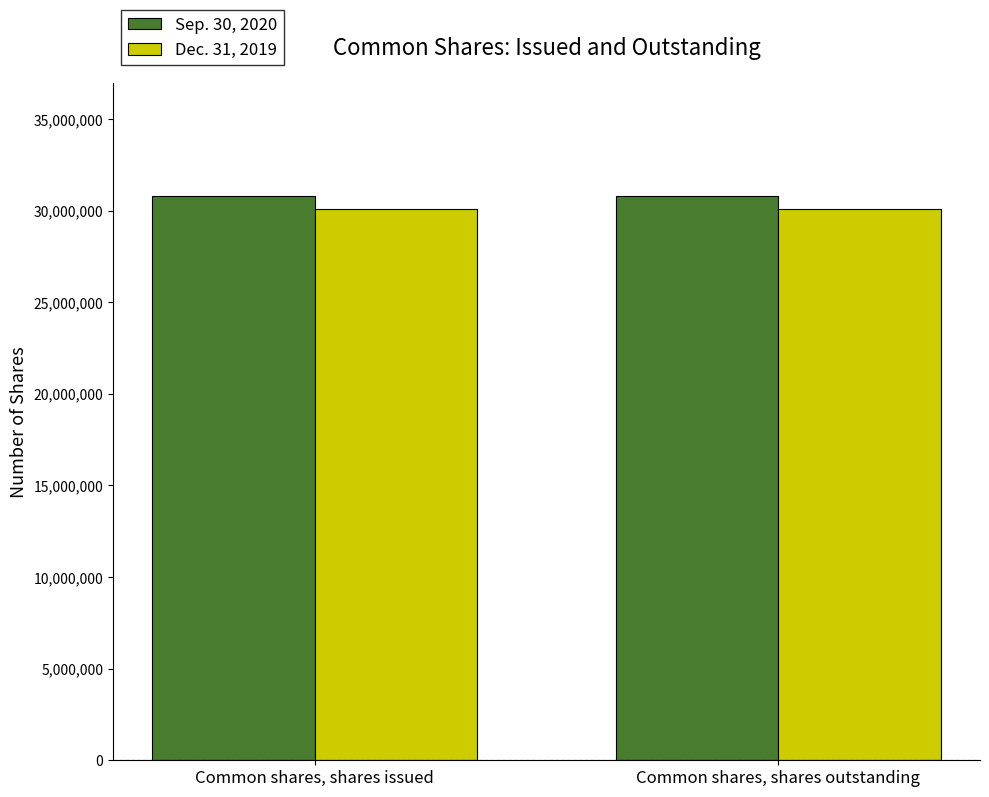

What is the minimum value shown in the chart?

30110251